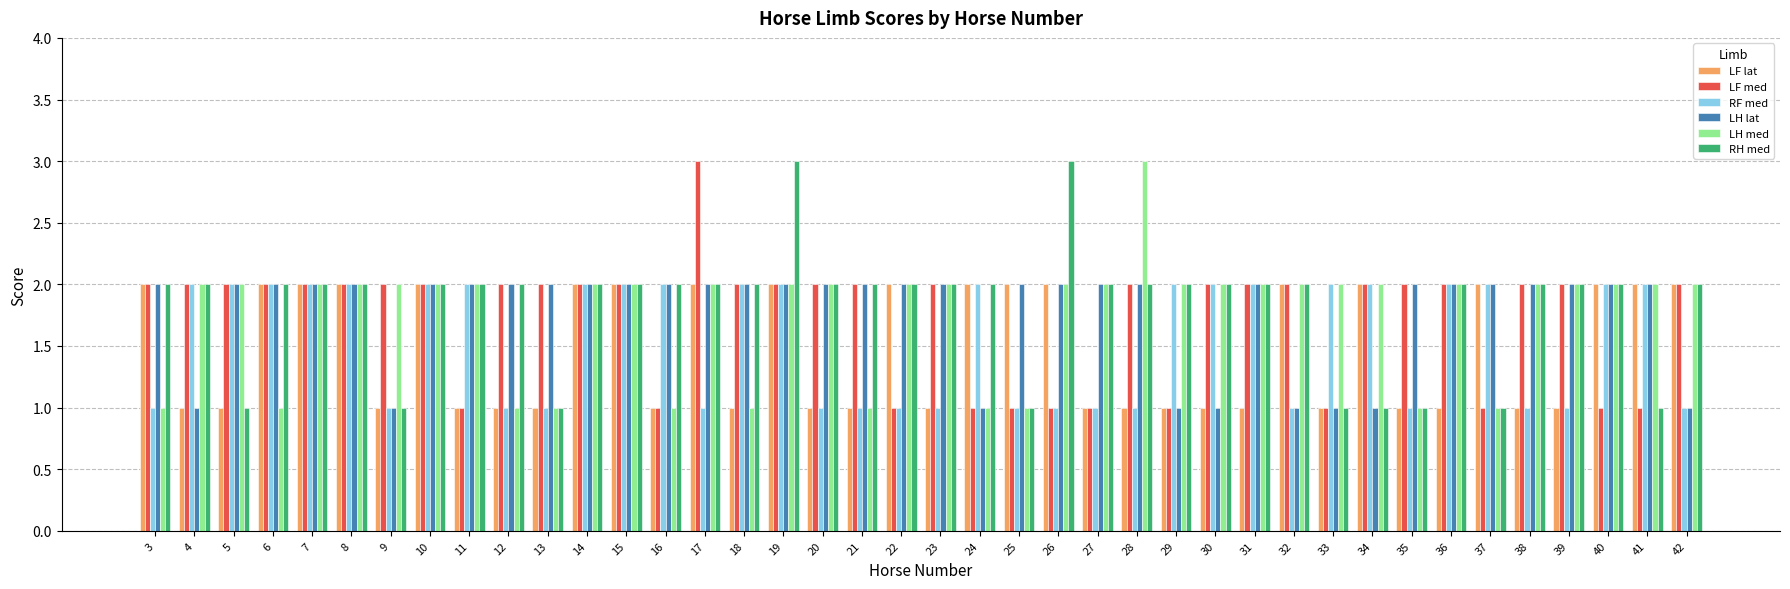

What is the value of the LF med bar at the 15th from the left?

3